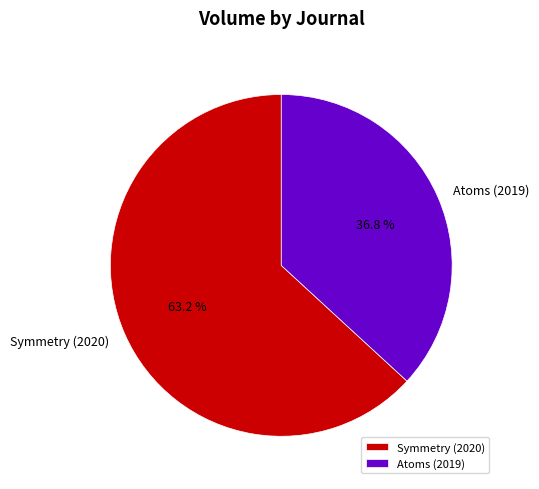

To the nearest percent, what is the average slice percentage?

50%